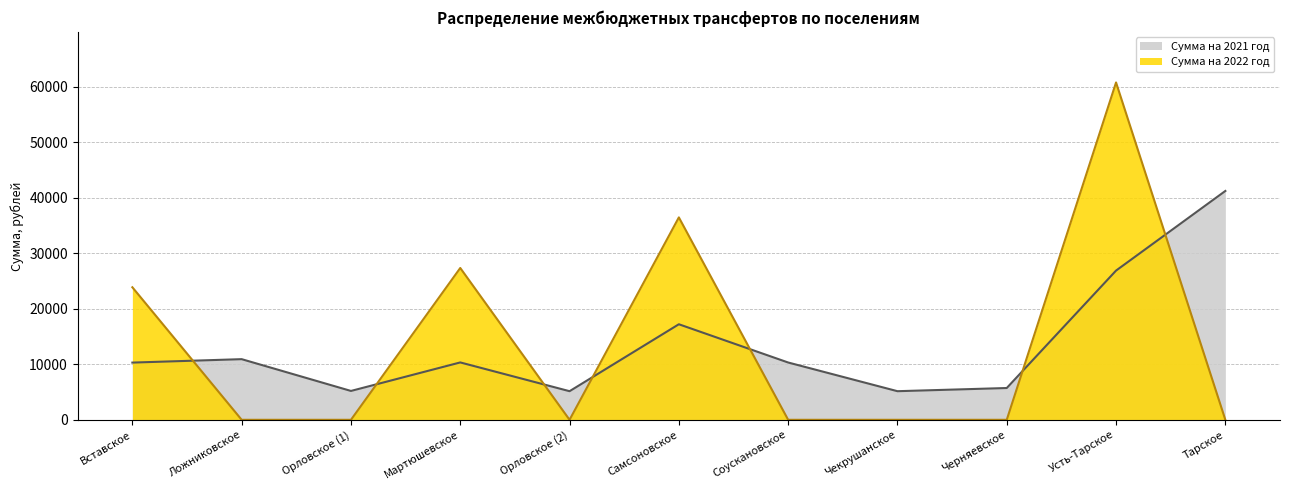

Between which two adjacent categories do Сумма на 2021 год and Сумма на 2022 год first intersect?

Вставское and Ложниковское